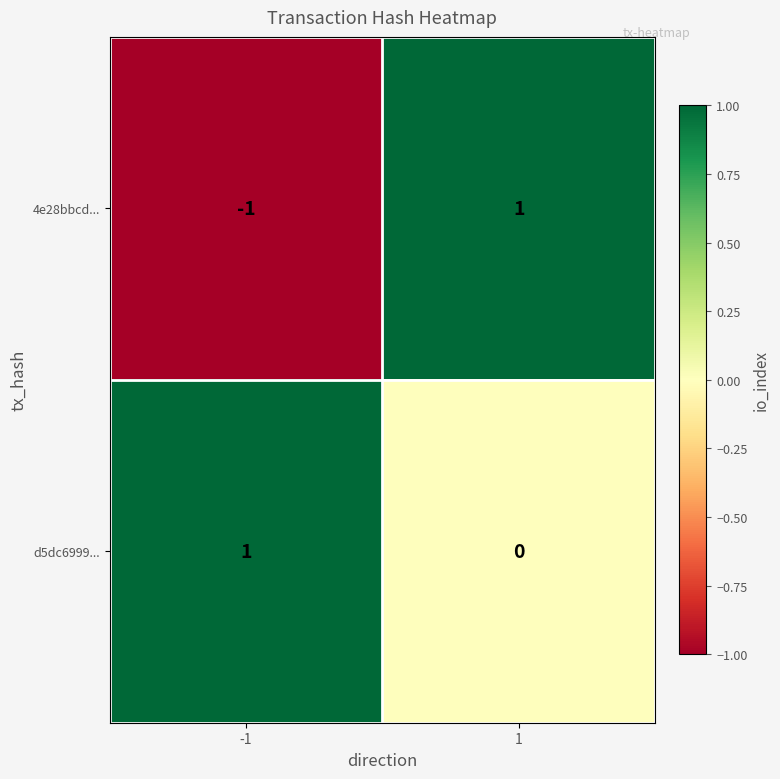

Reading right to left, what are all the values shown in this chart?

4e28bbcd...: 1	-1
d5dc6999...: 0	1